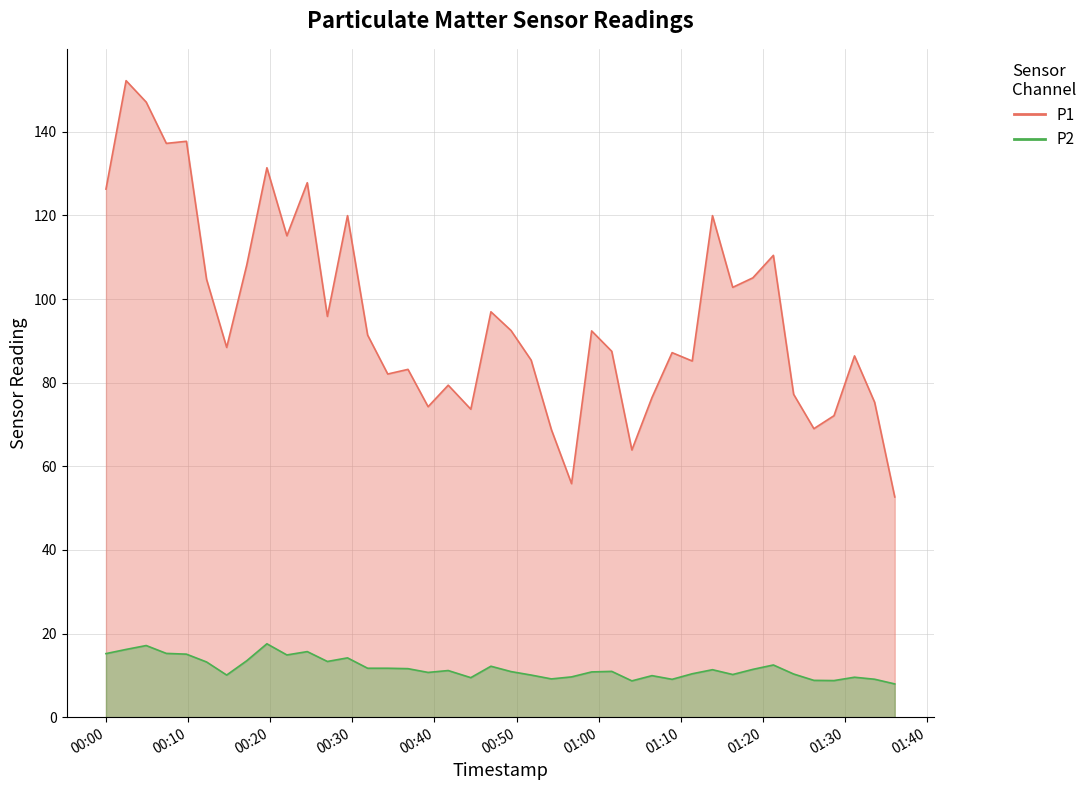

What is the highest value of the P1 series?

152.2